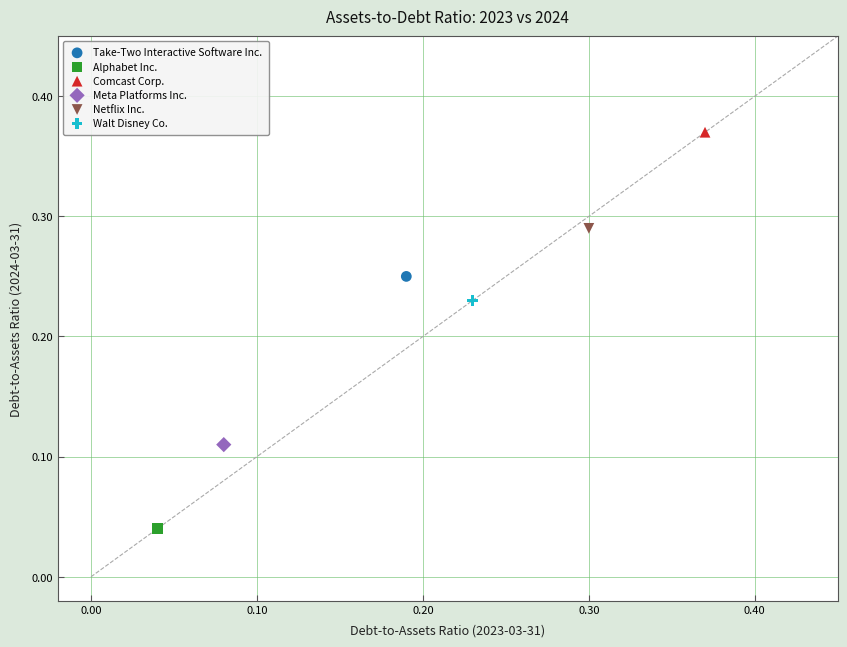

What are all the series names shown in the legend?

Take-Two Interactive Software Inc., Alphabet Inc., Comcast Corp., Meta Platforms Inc., Netflix Inc., Walt Disney Co.